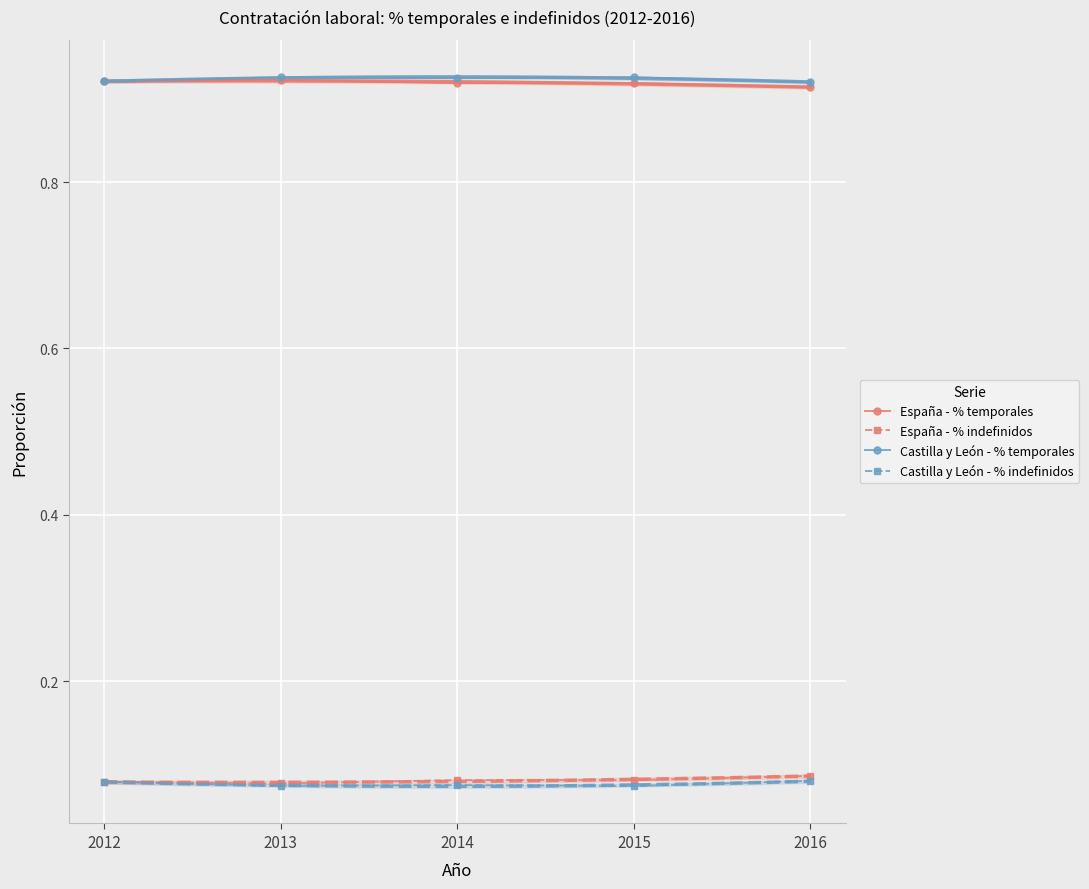

What is the maximum value for España - % temporales?

0.9